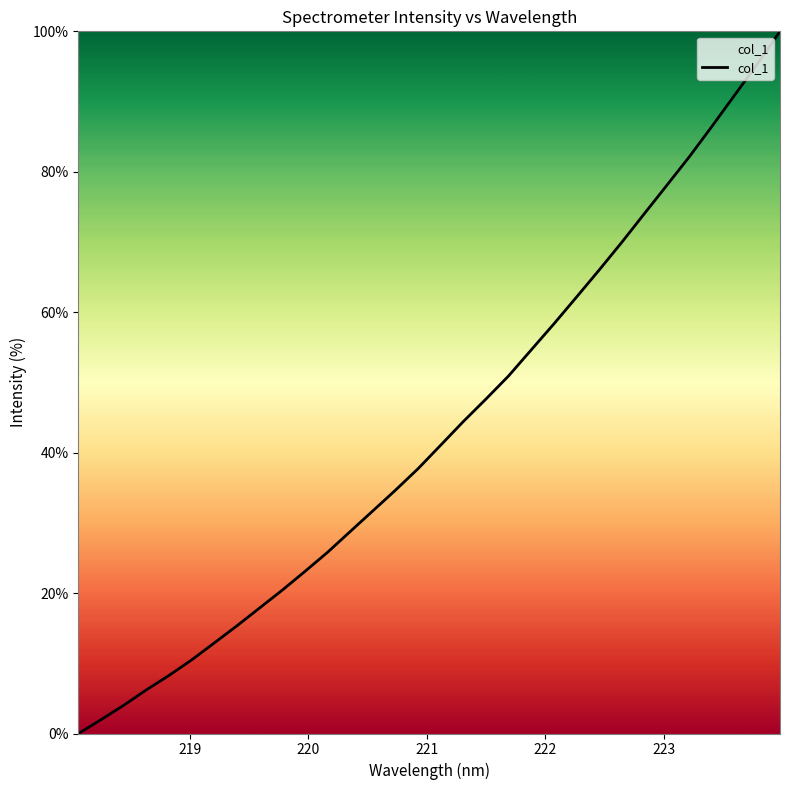

What is the greatest value displayed?

100.0